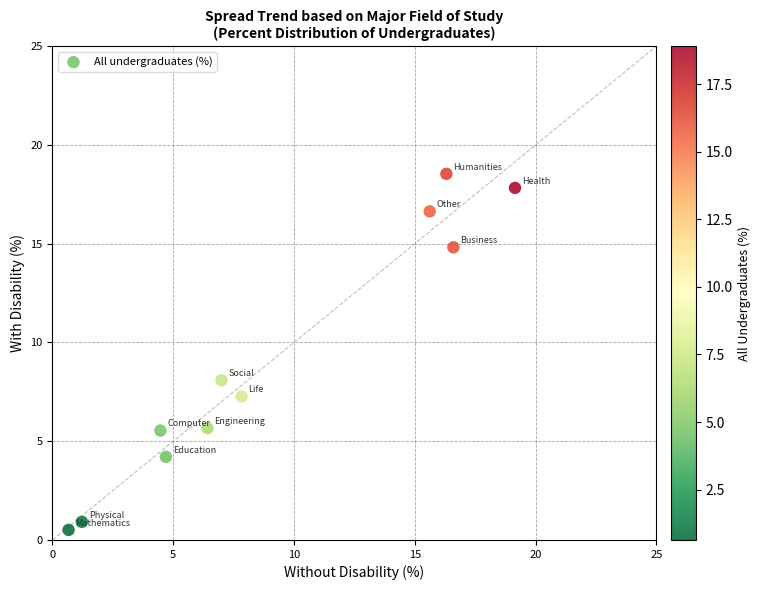

What is the range of X values (max minus min)?

18.5